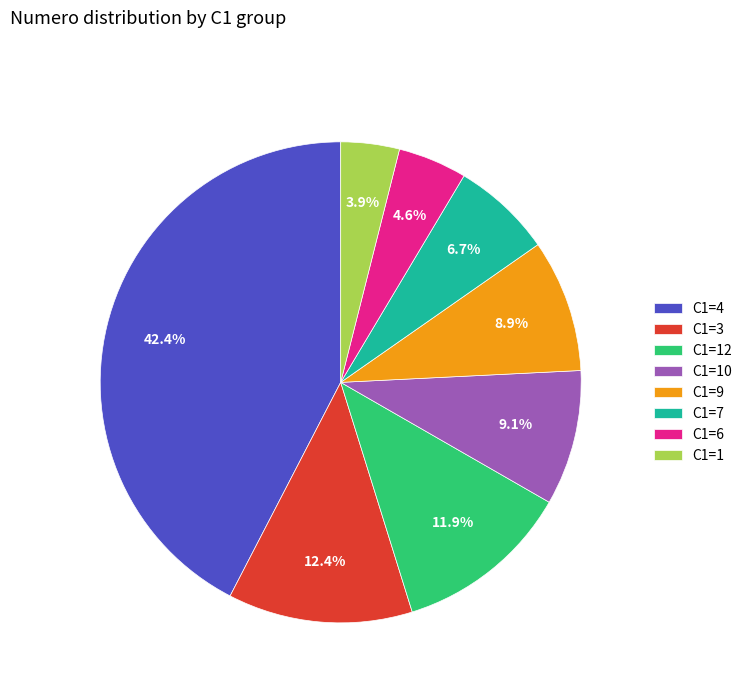

Which has a higher value, C1=9 or C1=3?

C1=3